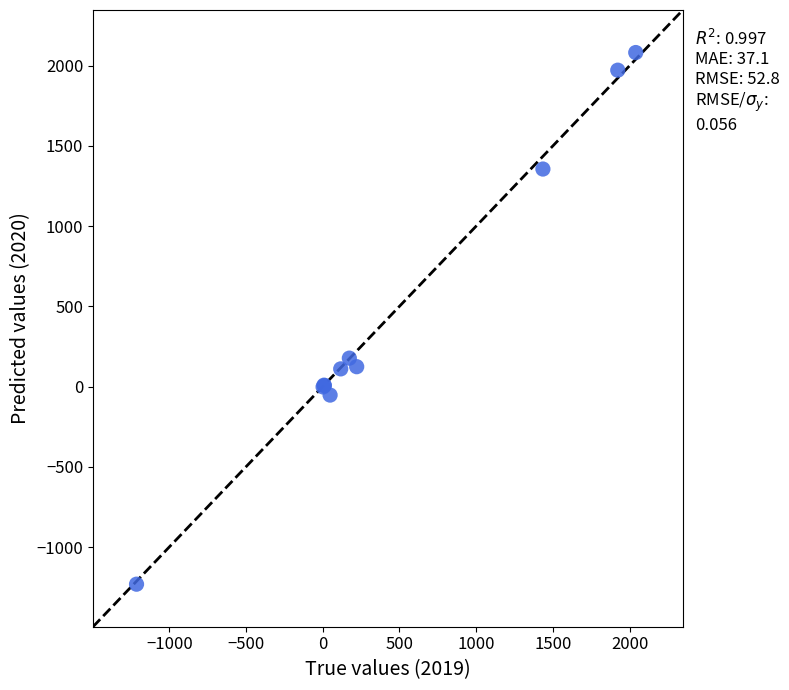

What Y value in the scatter plot is closest to 424?

176.9